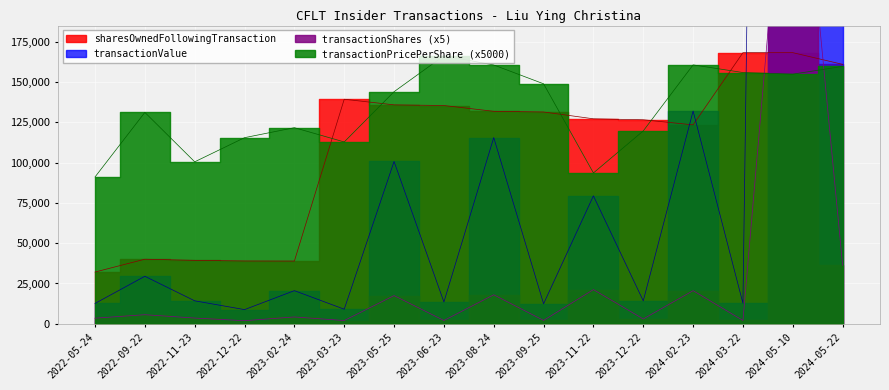

What is the greatest value displayed?

2231961.0